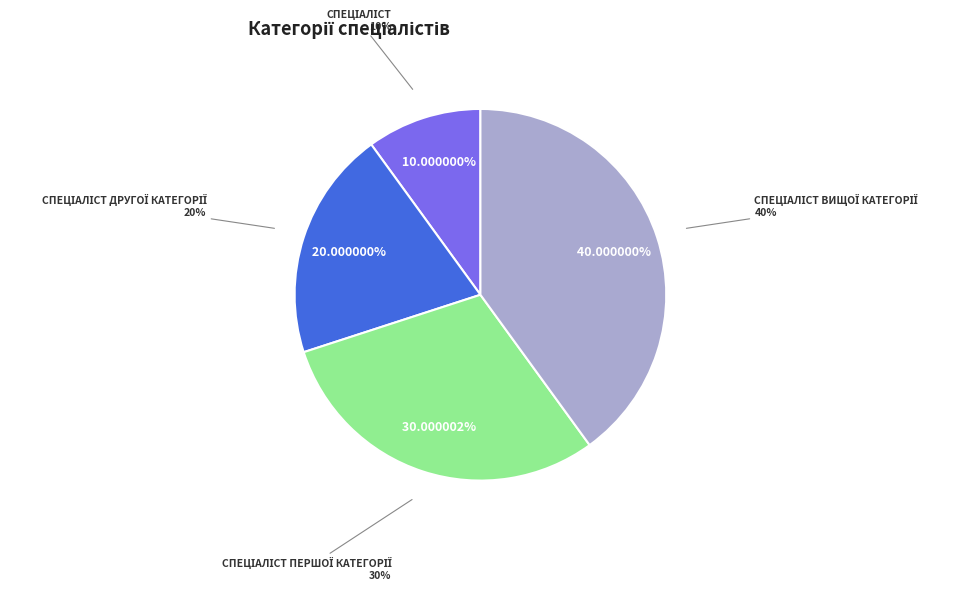

What is the total percentage of Спеціаліст and Спеціаліст вищої категорії?

50.0%